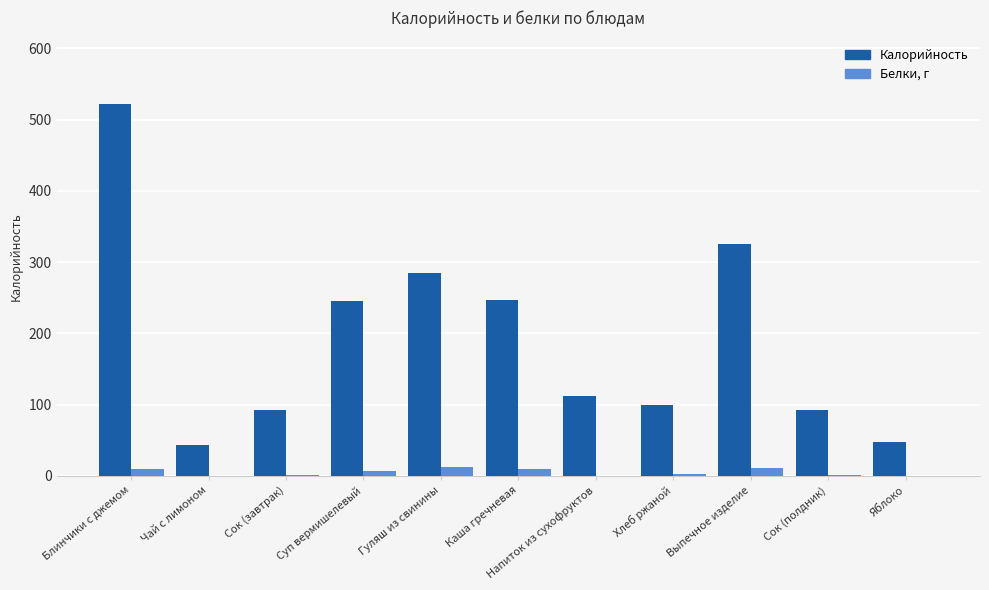

What is the sum of all Белки, г values?

56.0